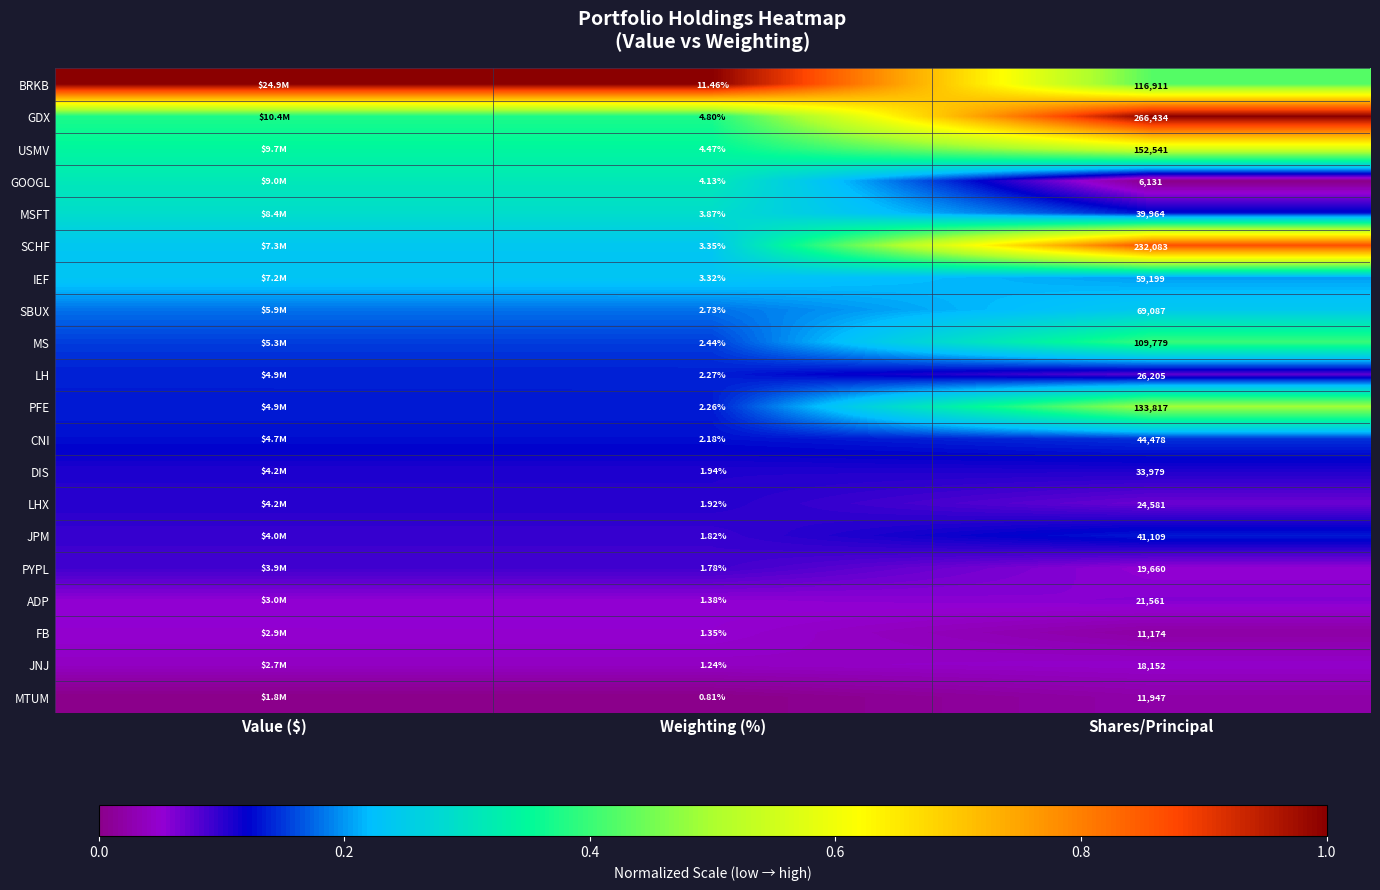

At which category is the sum across all series the highest?

Shares/Principal